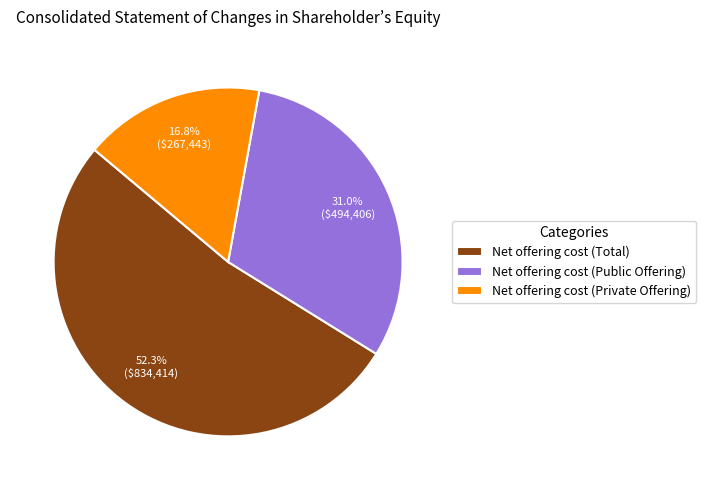

Count the number of slices in the pie.

3